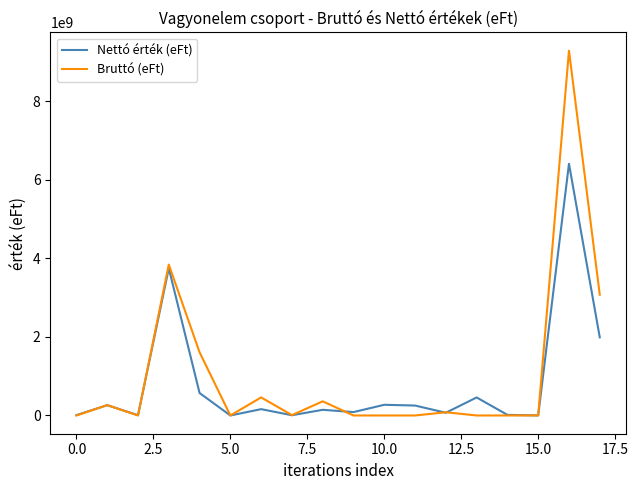

How many lines are shown in the chart?

2